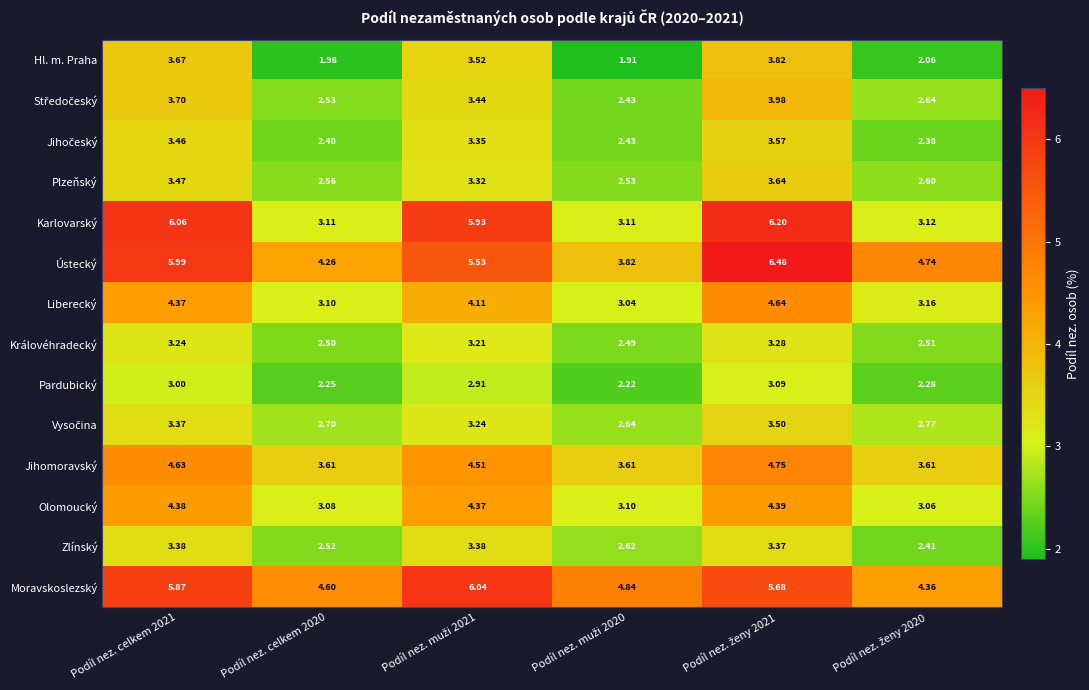

Which series has the largest total across all categories?

Moravskoslezský